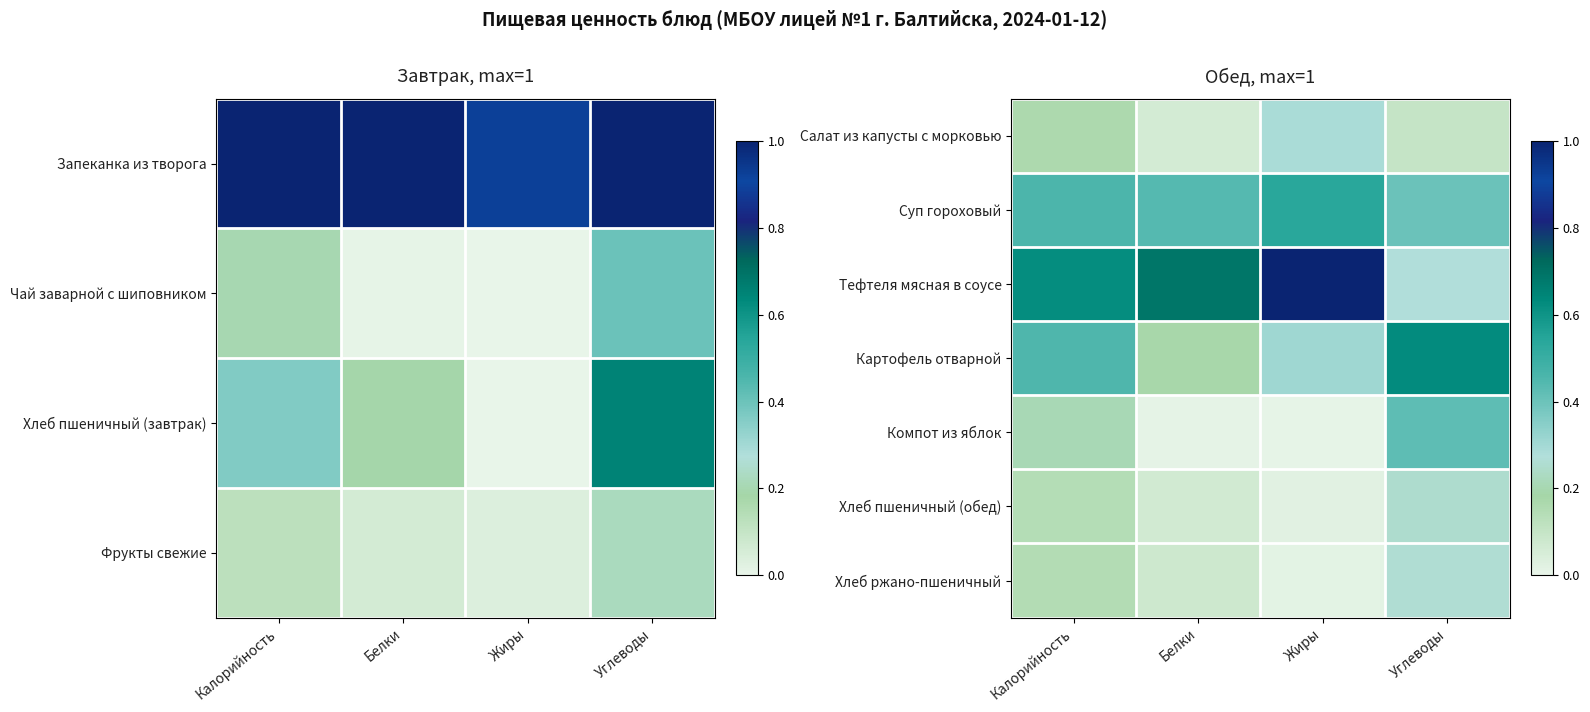

What is the difference between the highest and lowest values at Белки?

0.7